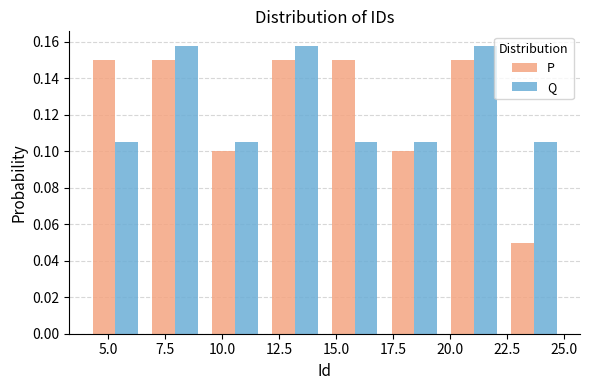

Reading left to right, list every range on the x-axis with the height of the bar of each series over it. Neither the bar edges nor the heights are printed on the chart, so give them approximately, as read against the axes.

4.0 to 6.5: P=0.150	Q=0.106
6.5 to 9.5: P=0.150	Q=0.158
9.5 to 12.0: P=0.100	Q=0.106
12.0 to 14.5: P=0.150	Q=0.158
14.5 to 17.0: P=0.150	Q=0.106
17.0 to 20.0: P=0.100	Q=0.106
20.0 to 22.5: P=0.150	Q=0.158
22.5 to 25.0: P=0.050	Q=0.106